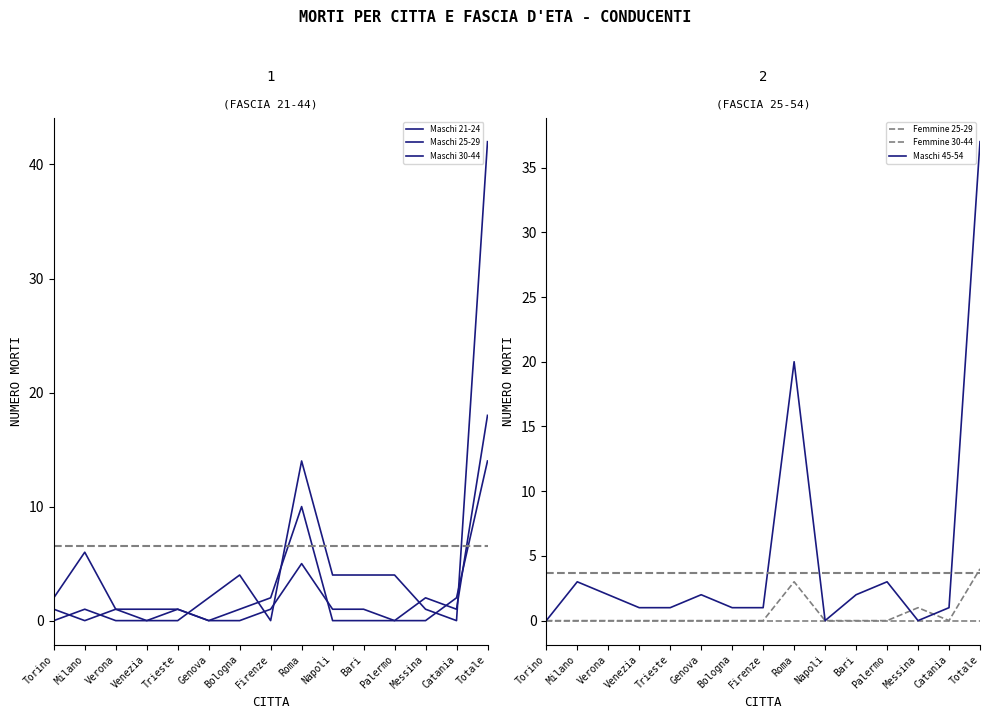

Which has a higher value, Roma or Torino?

Roma